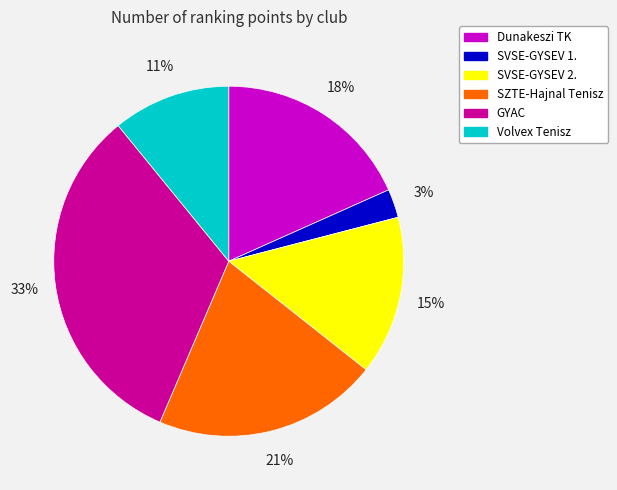

To the nearest percent, what percentage of the pie is GYAC?

33%